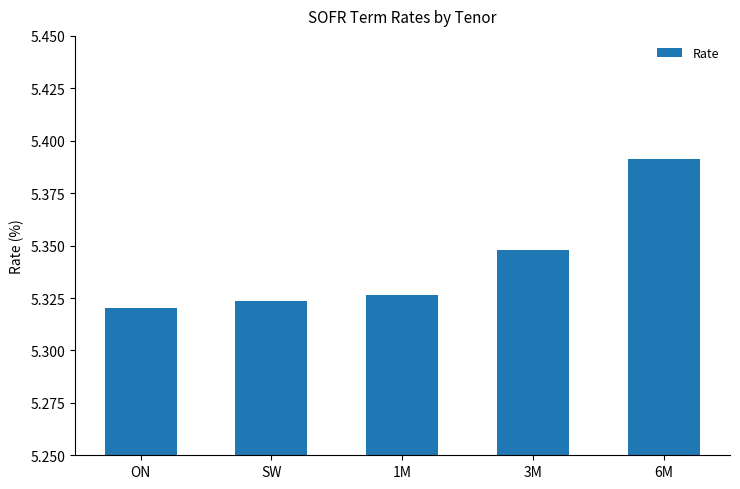

How many values are between 5 and 6?

5